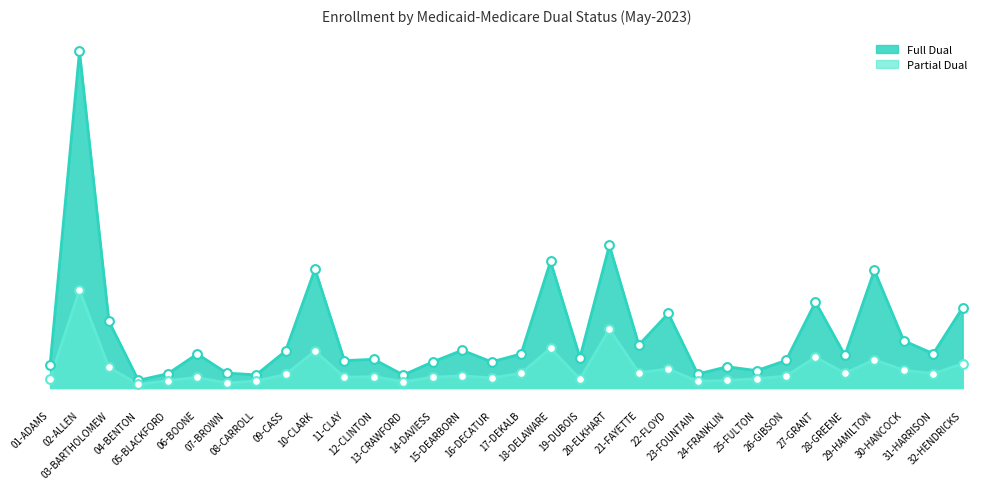

At how many categories does at least one series exceed 8586?

1